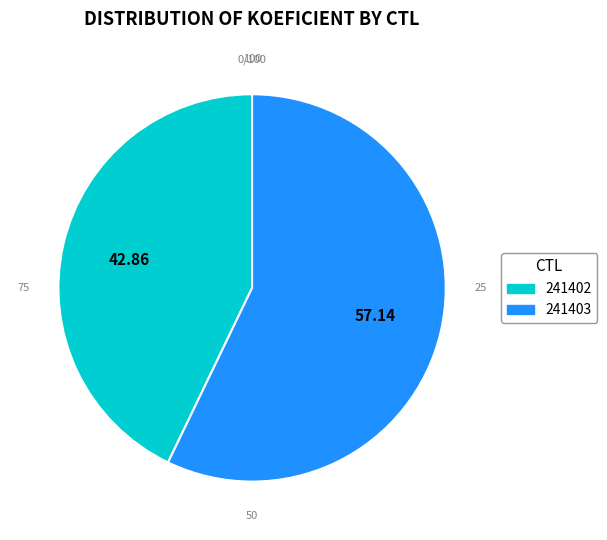

Do 241402 and 241403 together represent more than half of the pie?

Yes